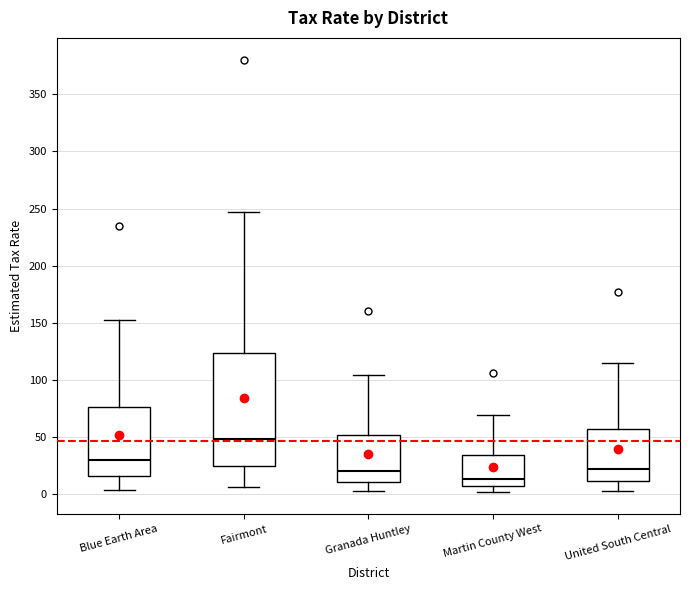

Reading left to right, read every box against the y-axis: the position of its median line, the range the box covers, and the ends of its whiskers. The values are not printed on the chart, so give them approximately, as read against the axis.

Blue Earth Area: median 30, box 15 to 75, whiskers 5 to 155
Fairmont: median 50, box 25 to 125, whiskers 5 to 245
Granada Huntley: median 20, box 10 to 50, whiskers 5 to 105
Martin County West: median 15, box 5 to 35, whiskers 0 to 70
United South Central: median 20, box 10 to 55, whiskers 5 to 115